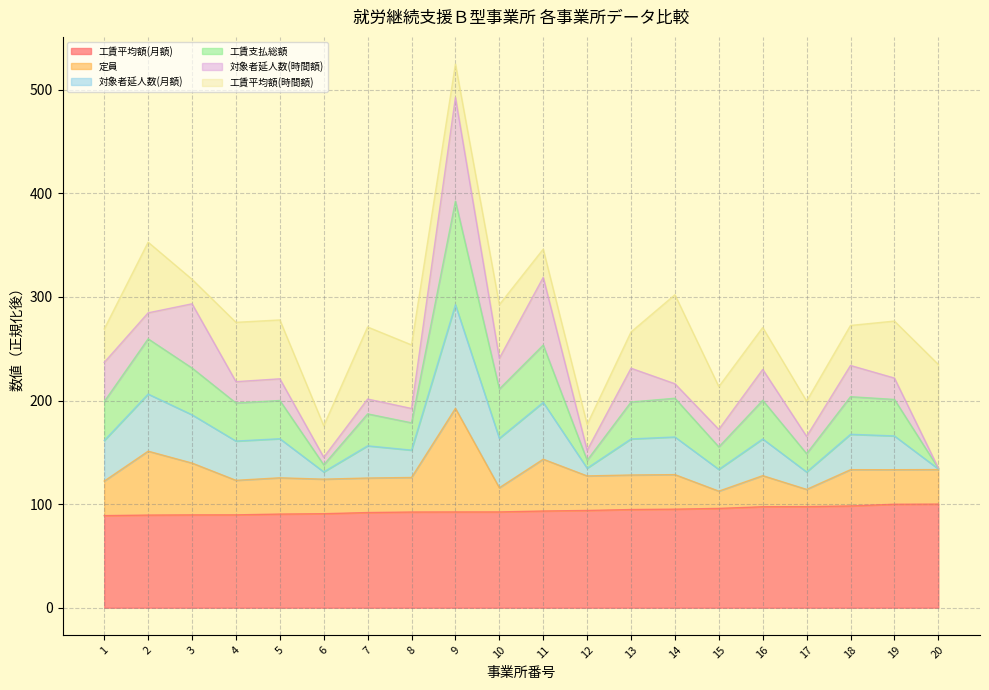

What is the highest value of the 工賃平均額(月額) series?

100.0